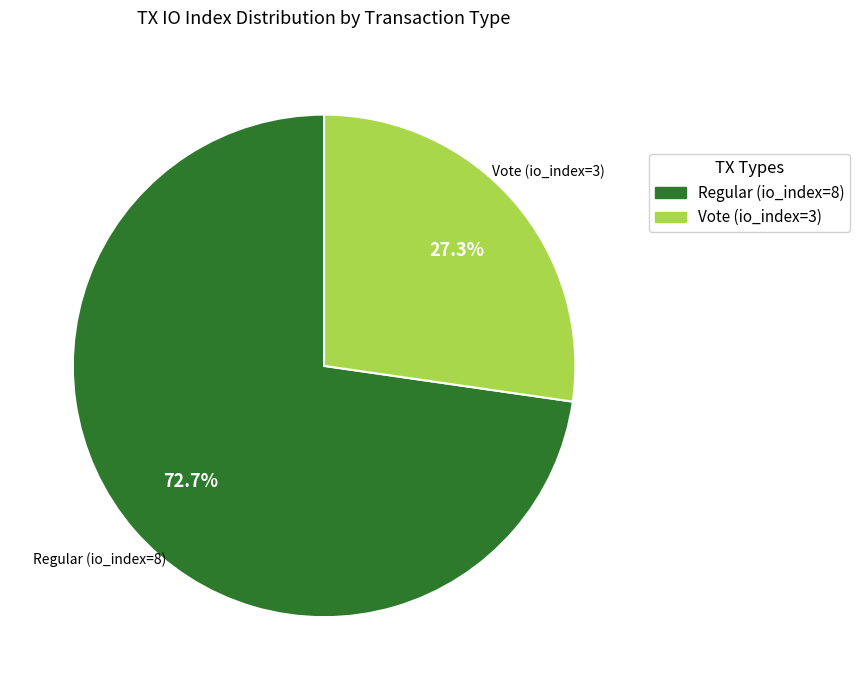

How many segments does this pie chart have?

2